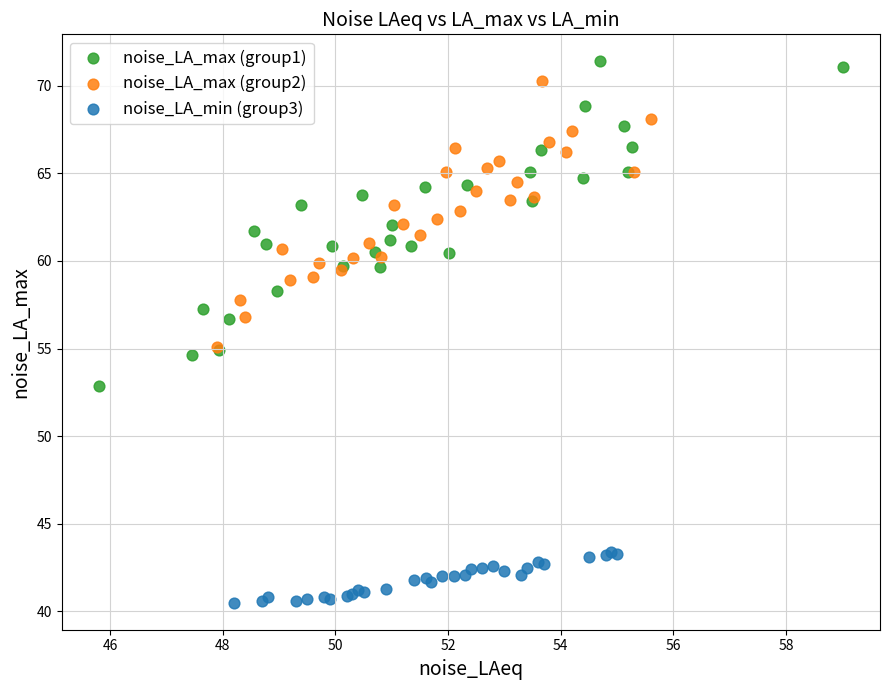

Which series contains the lowest Y value?

noise_LA_min (group3)